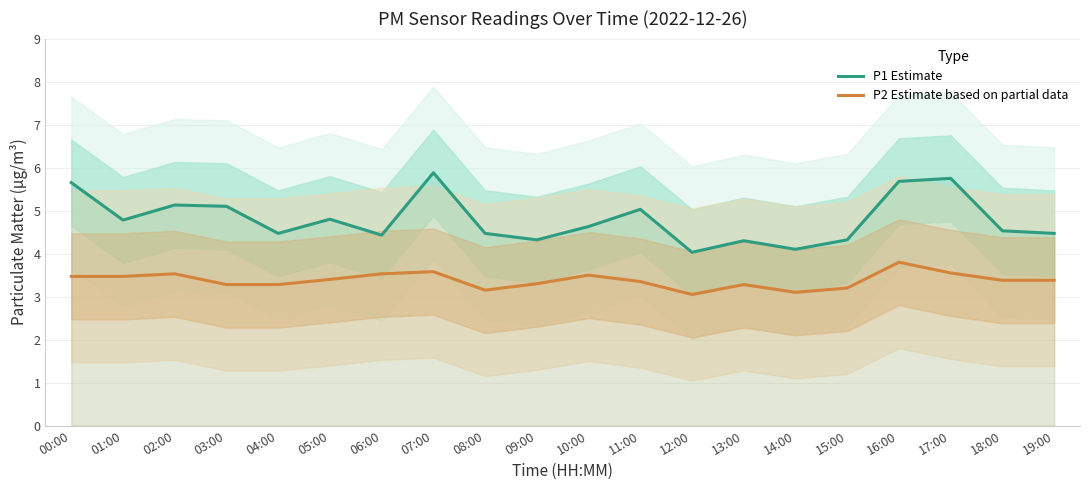

At which label is P2 Estimate based on partial data closest to 3?

12:00